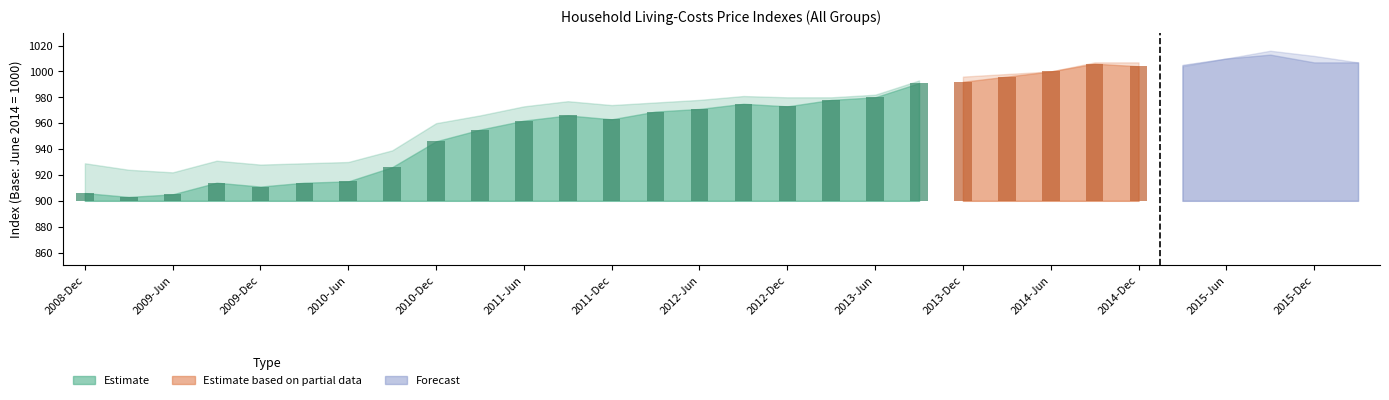

What is the maximum value shown in the chart?

1016